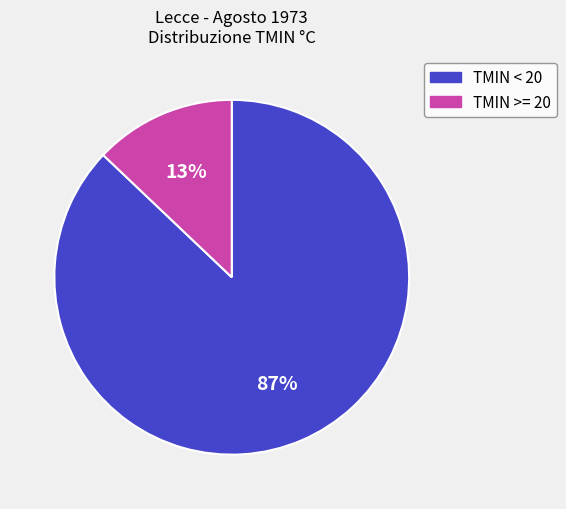

Is there any slice that represents more than half of the pie?

Yes